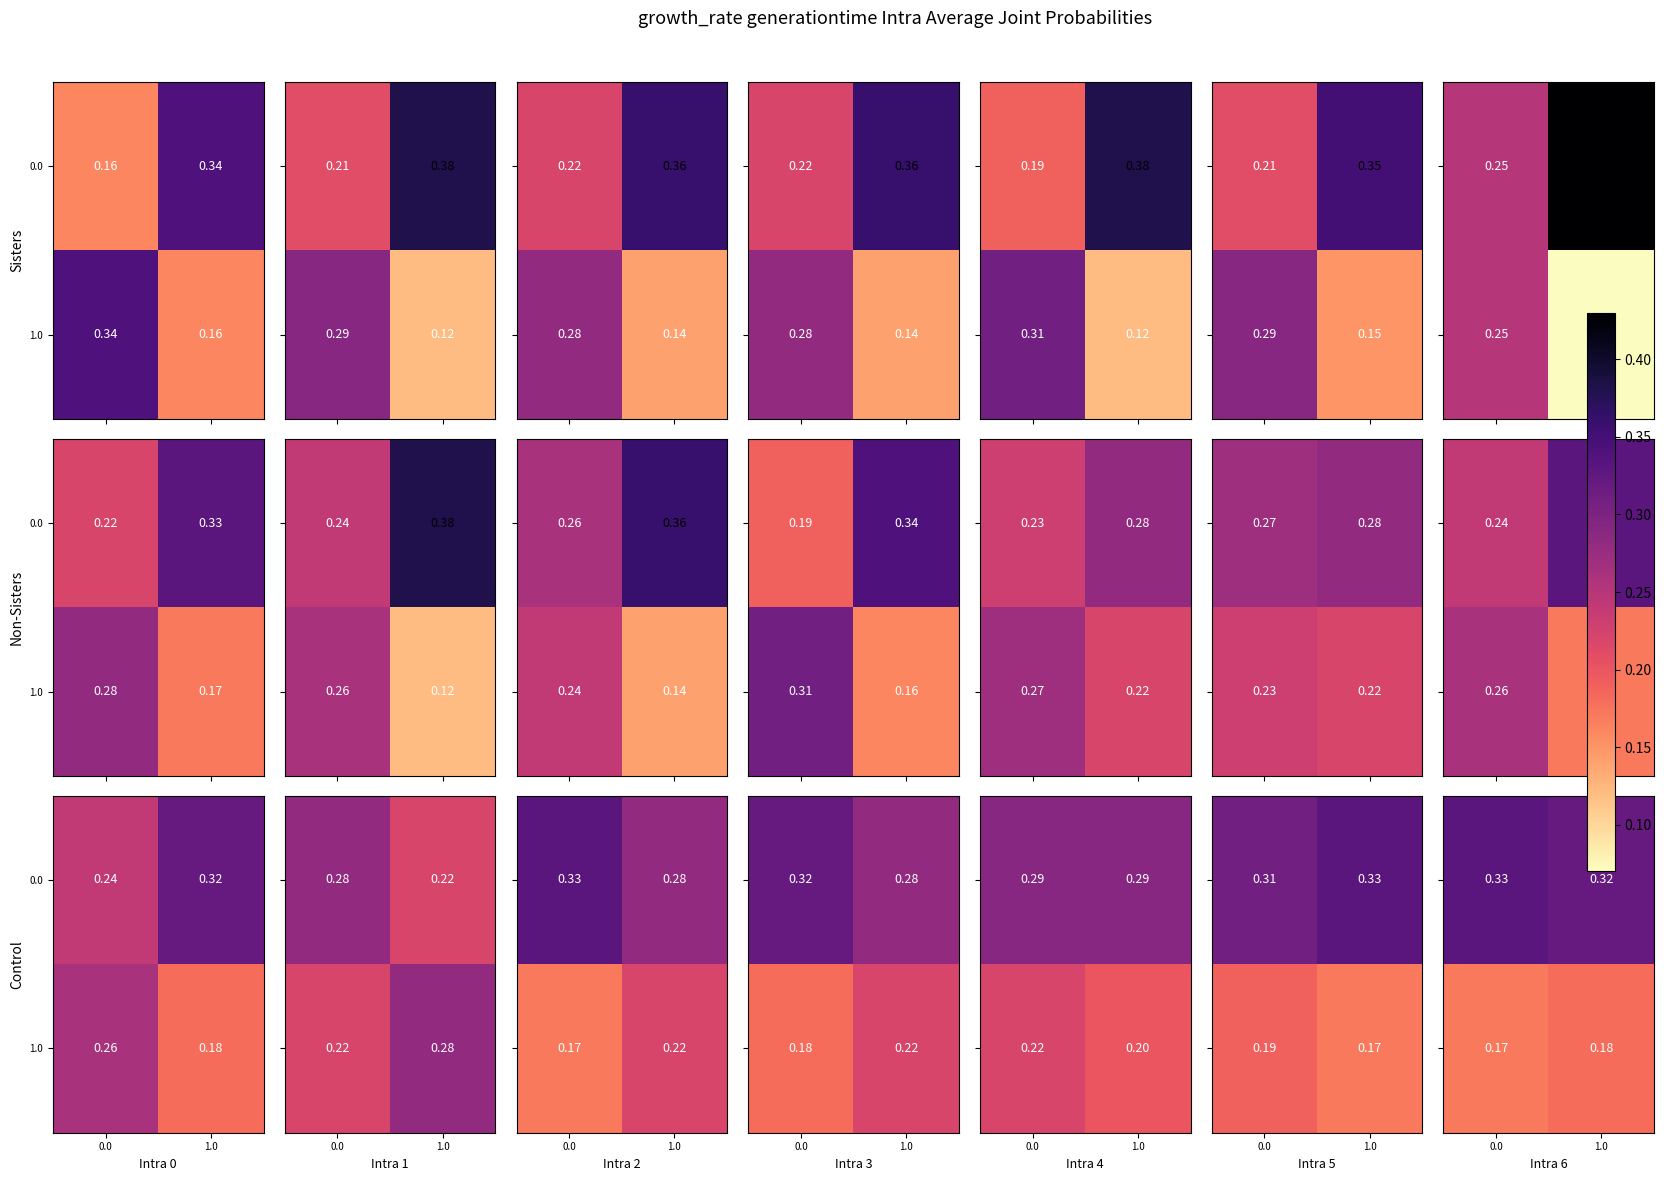

The value of 1.0 at 0.0 is 0.2. True or false?

False